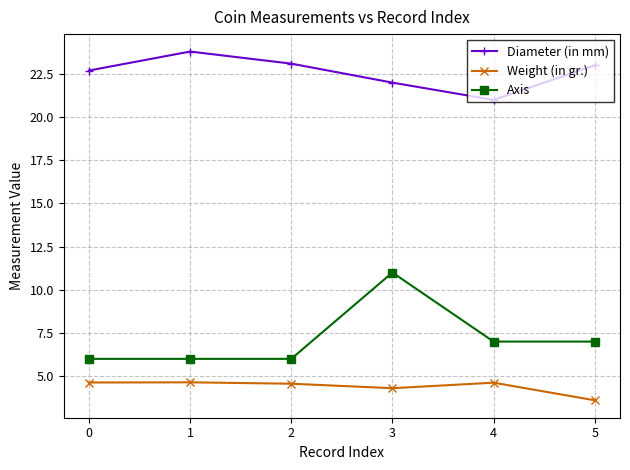

What is the sum of the Diameter (in mm) values at 4 and 1?

44.8